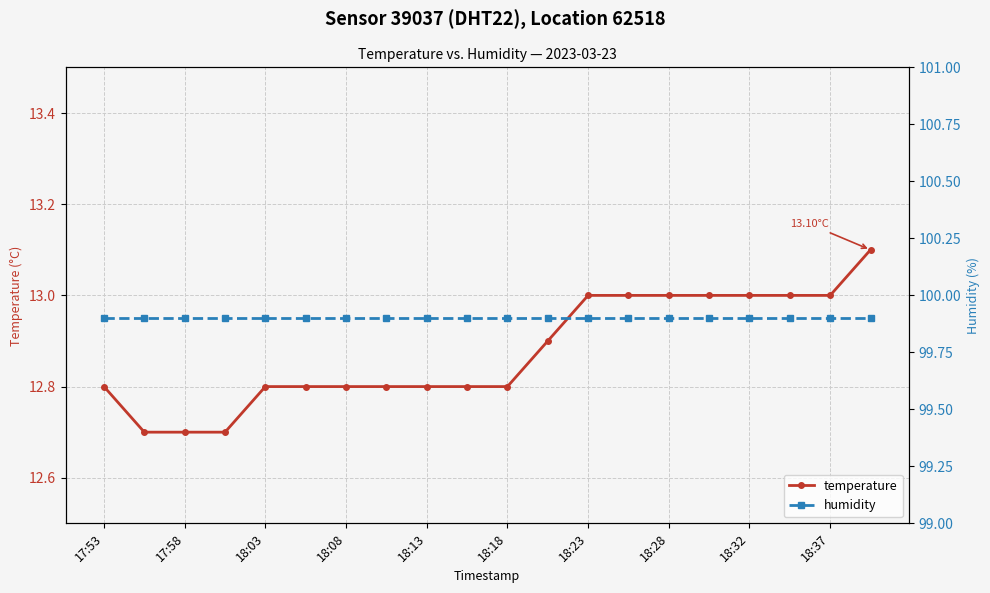

Is it true that humidity equals 174.9 at 18:23?

False